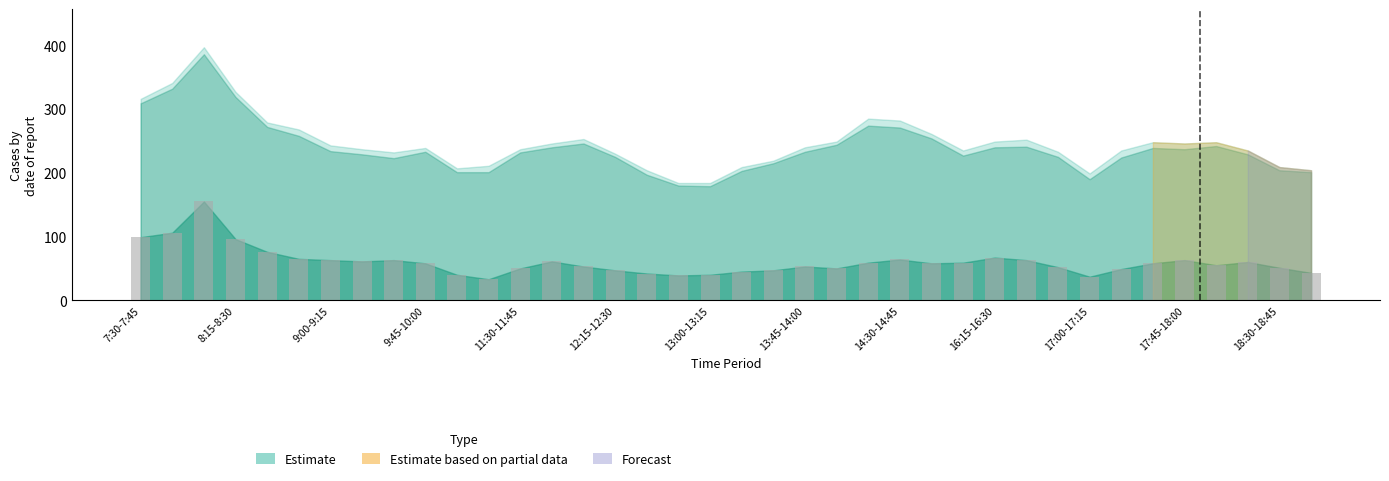

What is the greatest value displayed?

155